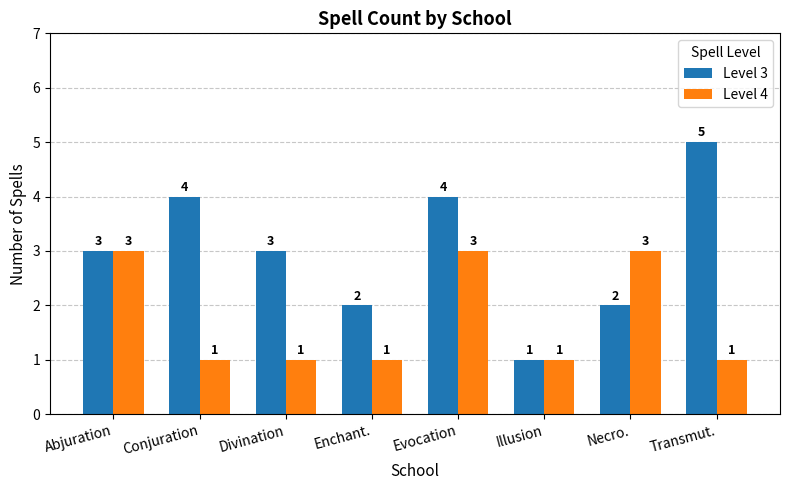

What is the difference between the Level 3 values at Divination and Illusion?

2